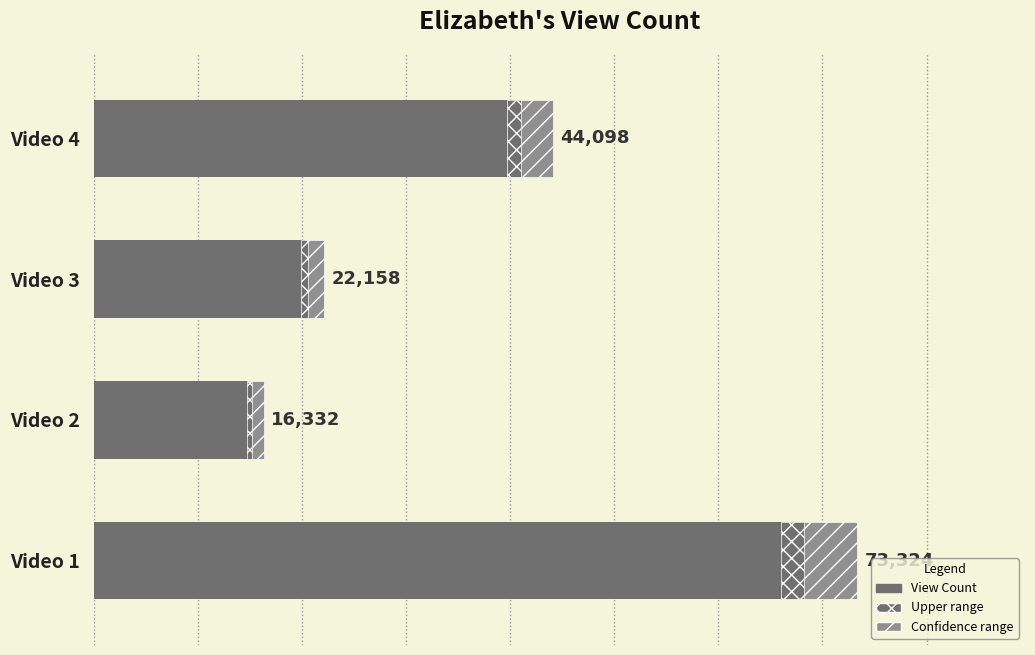

Is it true that the value at Video 3 is 22158?

True